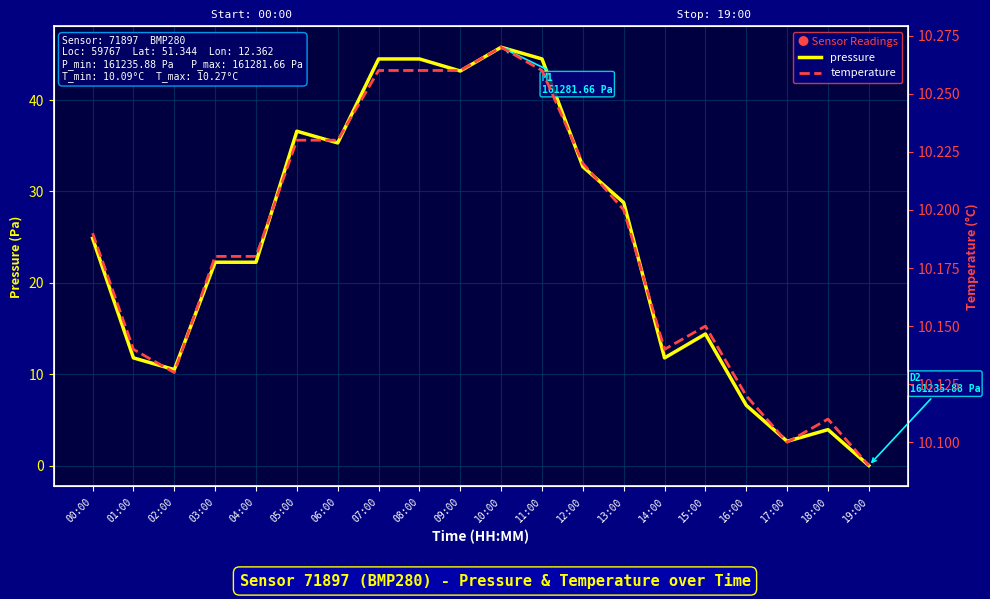

Reading left to right, list all the values displayed in this chart.

pressure: 24.9	11.8	10.5	22.2	22.2	36.6	35.3	44.5	44.5	43.2	45.8	44.5	32.7	28.8	11.8	14.4	6.6	2.6	3.9	0.0
temperature: 10.2	10.1	10.1	10.2	10.2	10.2	10.2	10.3	10.3	10.3	10.3	10.3	10.2	10.2	10.1	10.2	10.1	10.1	10.1	10.1